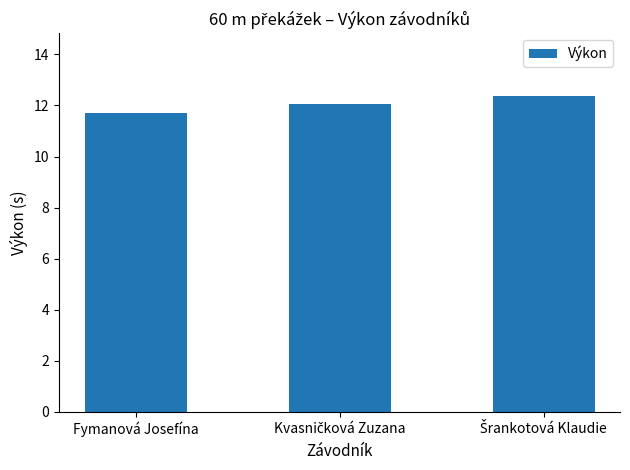

What is the value of the 2nd bar from the left?

12.1